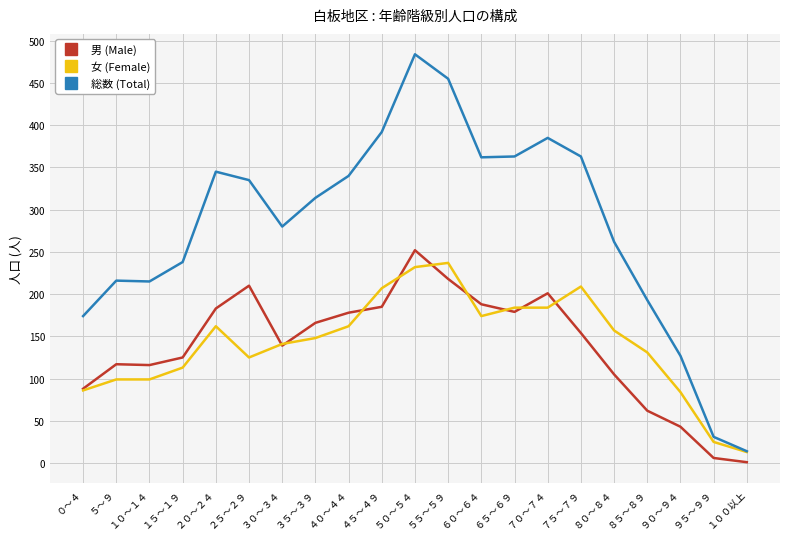

How many lines are shown in the chart?

3